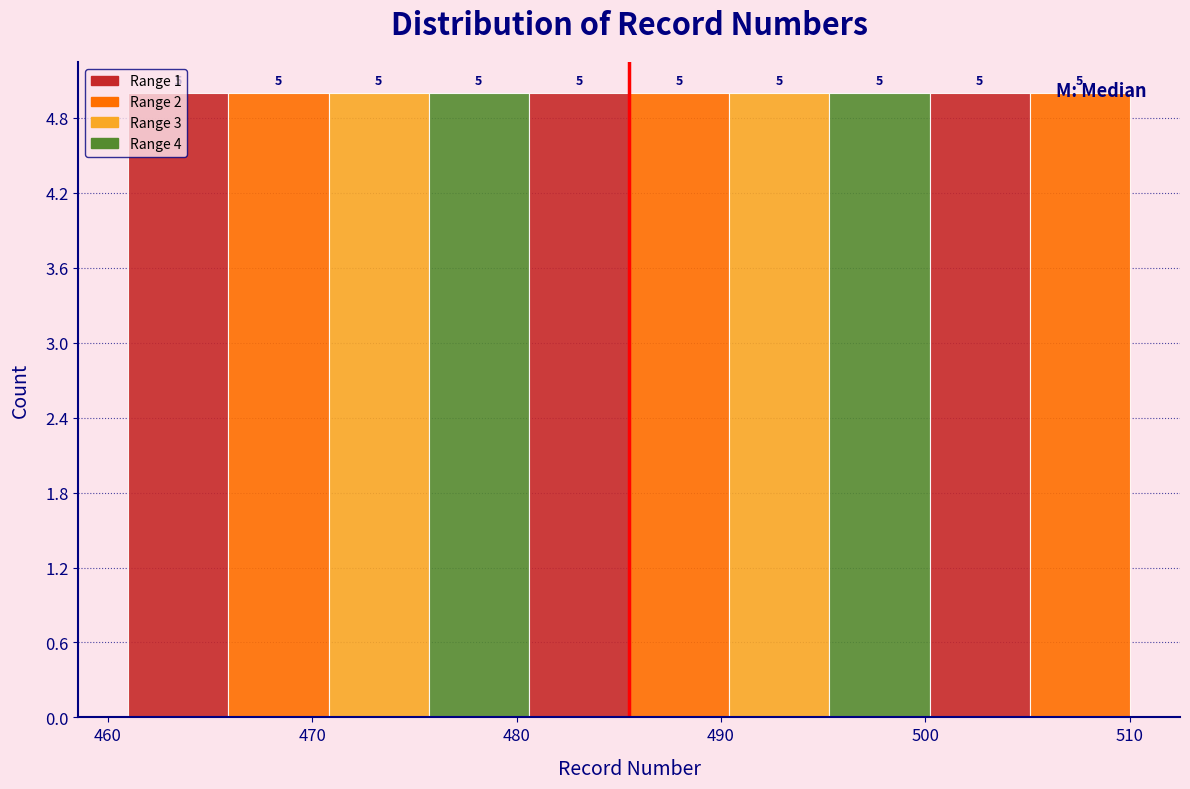

What is the height of the bar covering 475.7 to 480.6 on the x-axis? The bar edges are not printed on the chart, so give them approximately, as read against the axis.

5